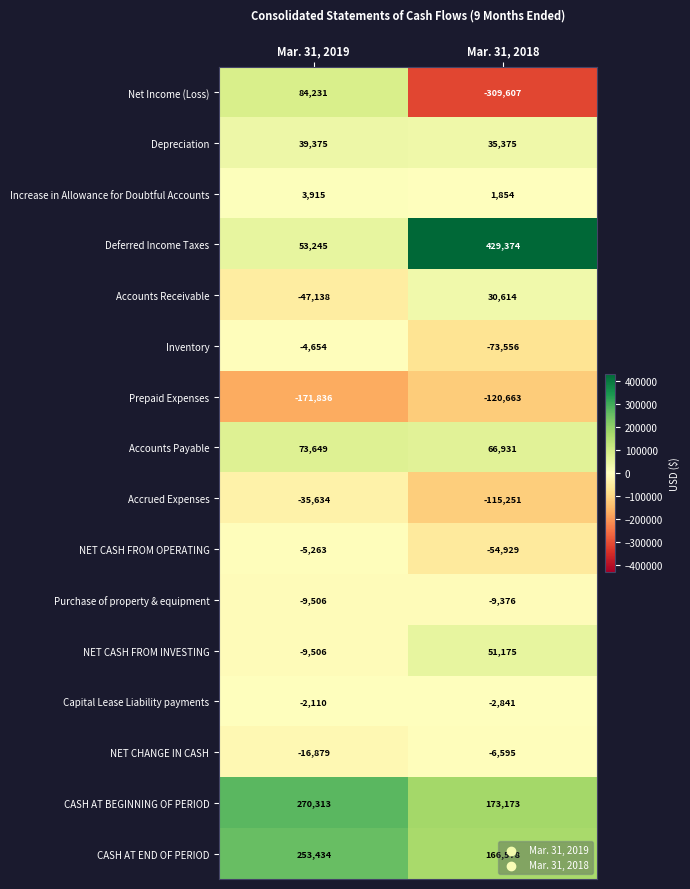

What is the difference between the maximum and minimum values in the Purchase of property & equipment series?

130